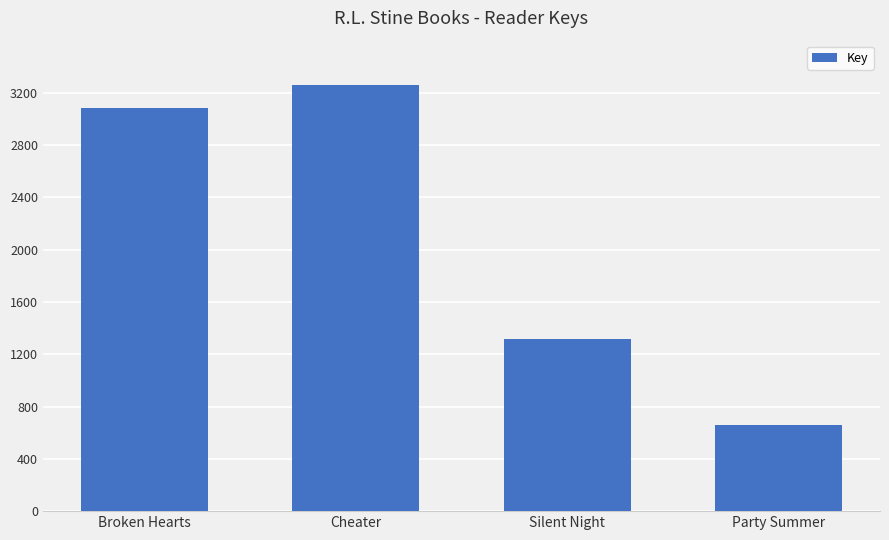

What is the label of the 1st bar from the left?

Broken Hearts